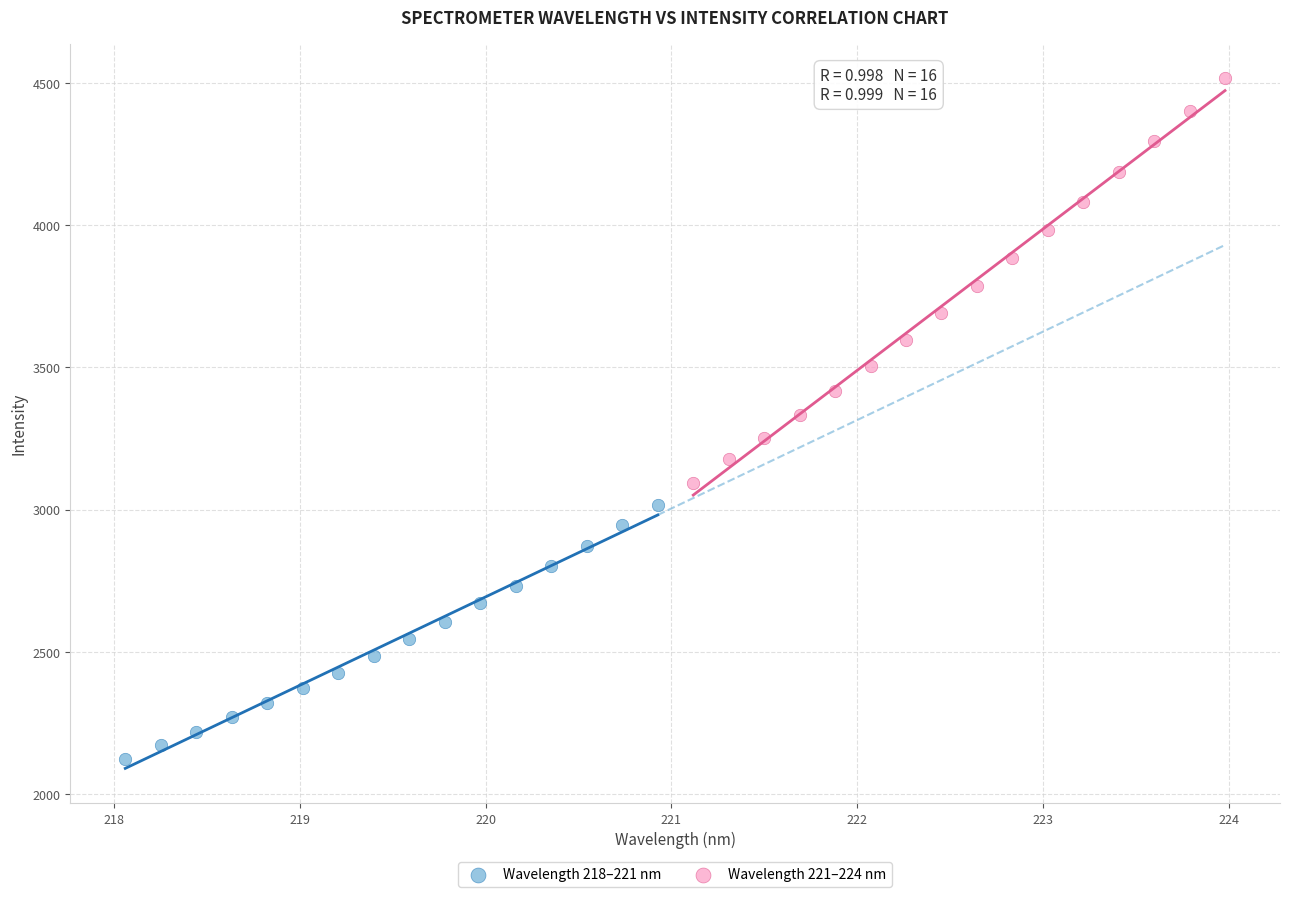

Which series reaches the maximum Y coordinate?

Wavelength 221–224 nm